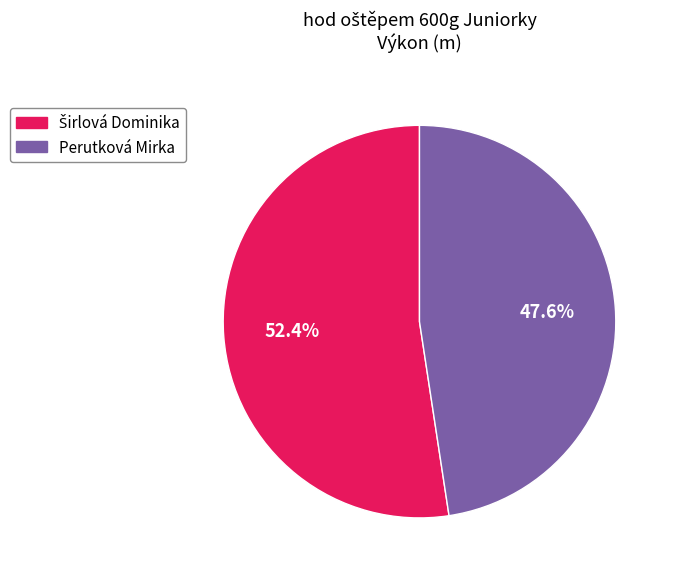

True or false: Perutková Mirka accounts for 37% of the total.

False